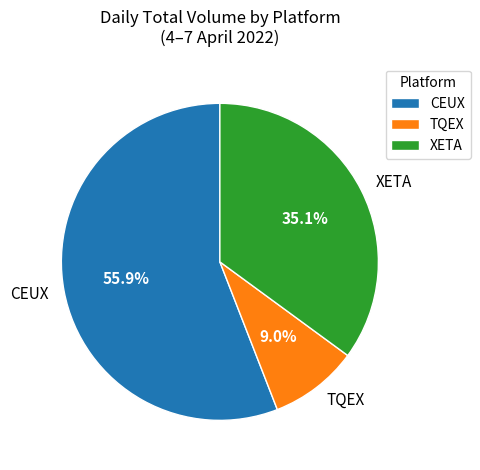

What is the largest slice in the pie chart?

CEUX